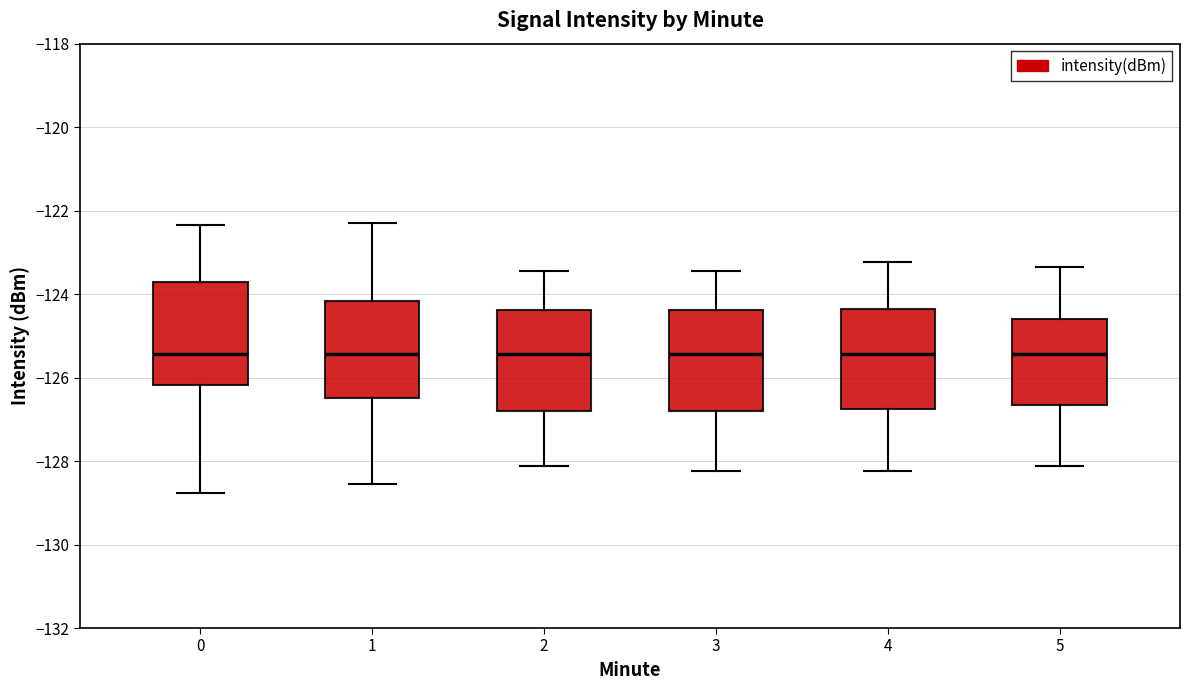

Reading left to right, transcribe this box plot: for each box, give where its median line is, the range the box spans, and where its two whiskers end, as read against the y-axis. The values are not printed on the chart, so give them approximately, as read against the axis.

0: median -125.4, box -126.2 to -123.8, whiskers -128.8 to -122.4
1: median -125.4, box -126.4 to -124.2, whiskers -128.6 to -122.2
2: median -125.4, box -126.8 to -124.4, whiskers -128.2 to -123.4
3: median -125.4, box -126.8 to -124.4, whiskers -128.2 to -123.4
4: median -125.4, box -126.8 to -124.4, whiskers -128.2 to -123.2
5: median -125.4, box -126.6 to -124.6, whiskers -128.2 to -123.4